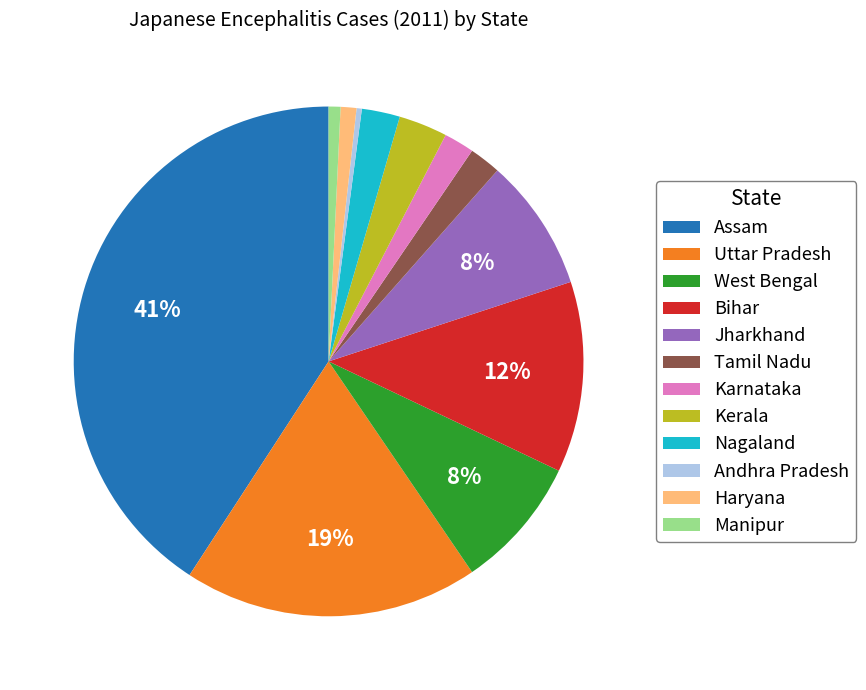

How many slices are in this pie chart?

12